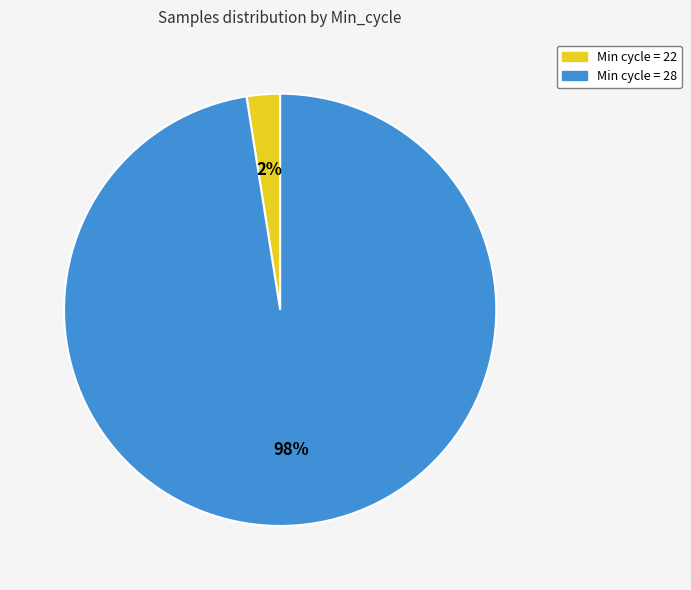

Combined, do Min cycle = 28 and Min cycle = 22 account for over 50%?

Yes